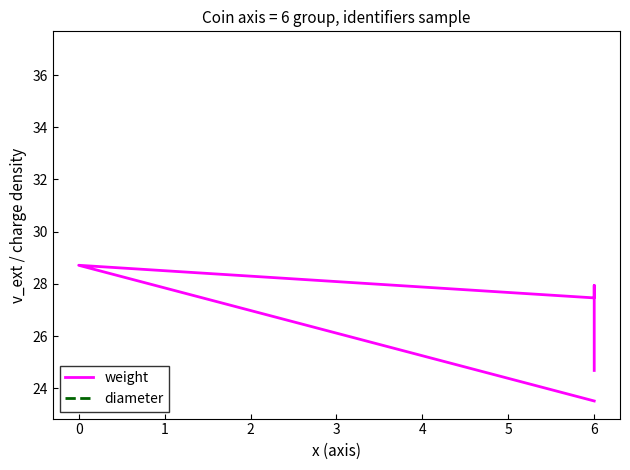

Rank the series at 0 from highest to lowest value.

weight, diameter